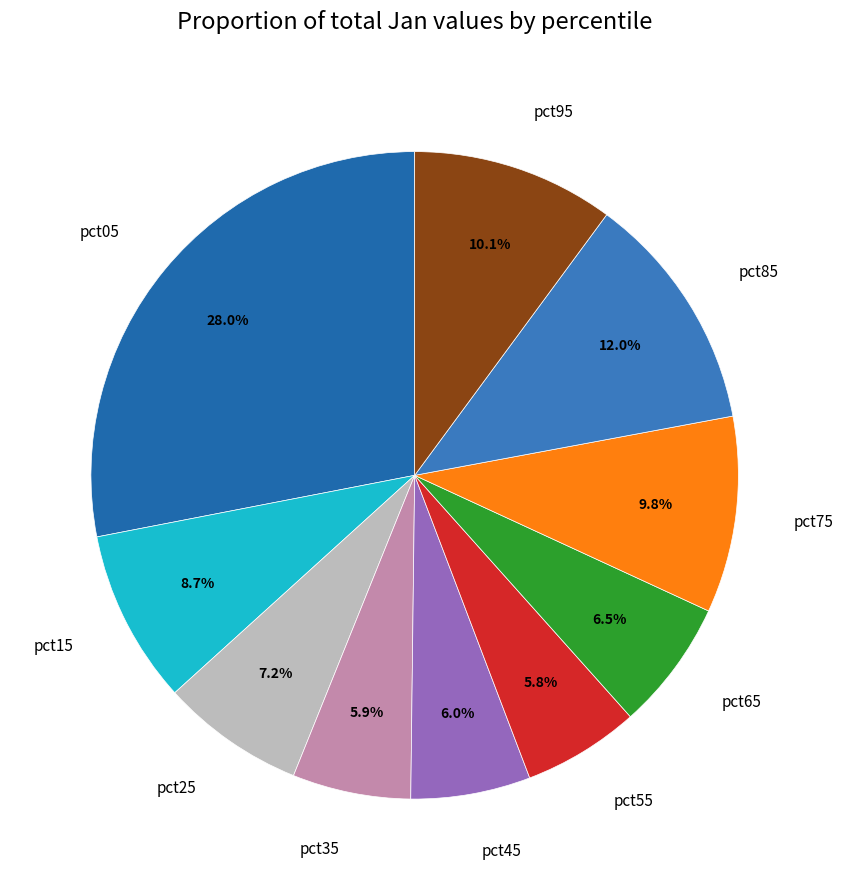

Which slice is the largest?

pct05